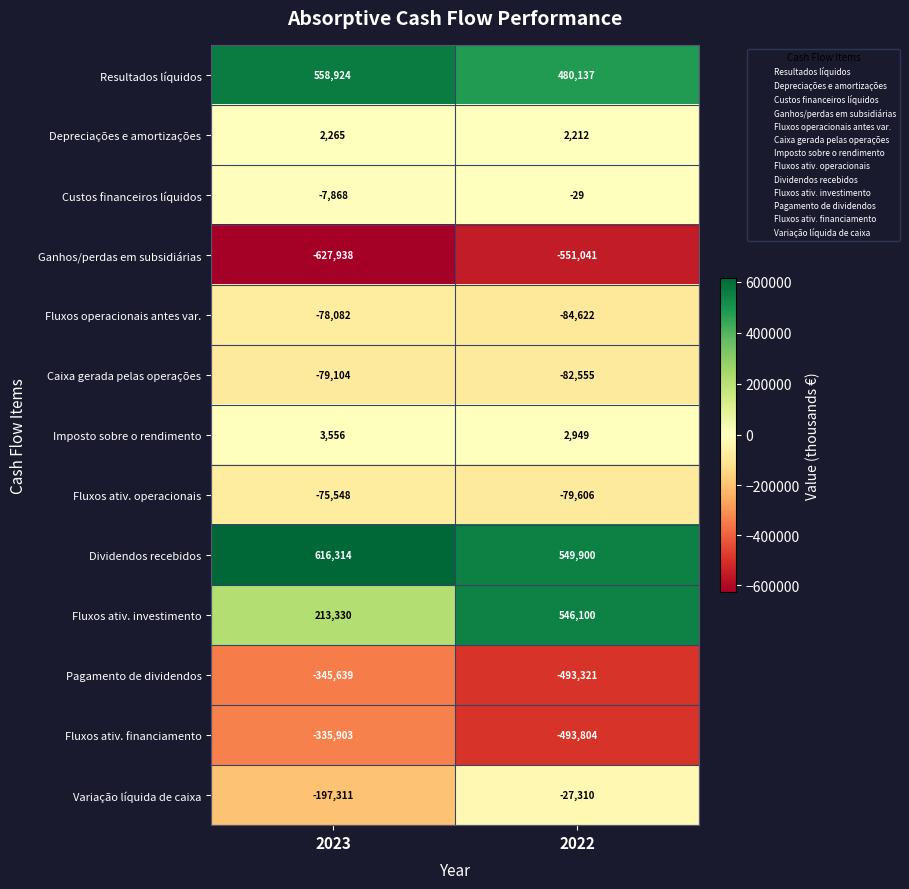

At 2022, list the series in order from largest to smallest.

Dividendos recebidos, Fluxos ativ. investimento, Resultados líquidos, Imposto sobre o rendimento, Depreciações e amortizações, Custos financeiros líquidos, Variação líquida de caixa, Fluxos ativ. operacionais, Caixa gerada pelas operações, Fluxos operacionais antes var., Pagamento de dividendos, Fluxos ativ. financiamento, Ganhos/perdas em subsidiárias